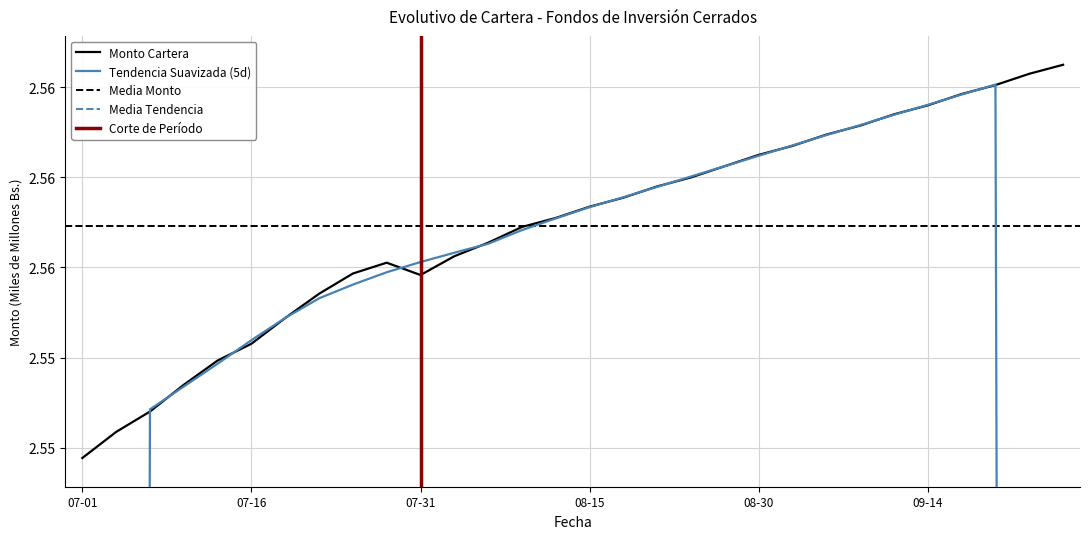

What is the greatest value displayed?

2.6